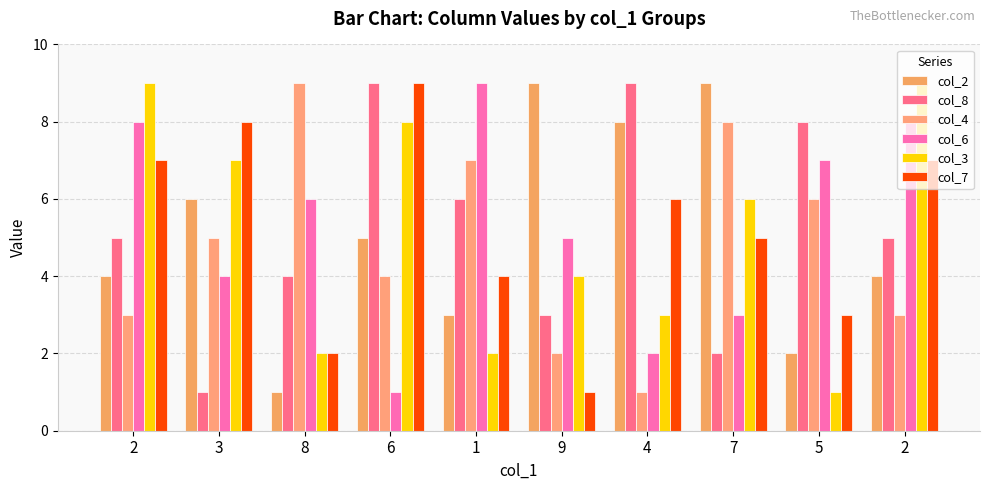

What is the sum of the col_7 values at 5 and 8?

5